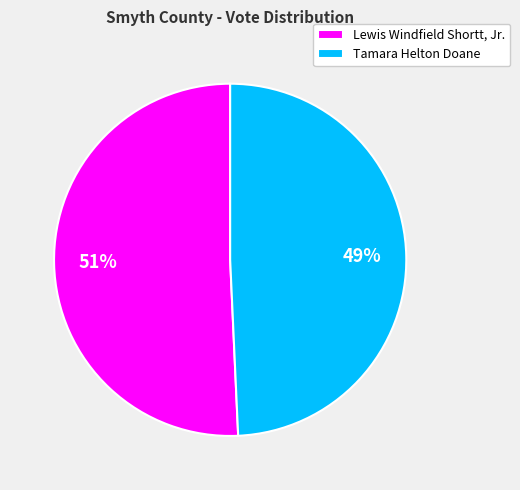

Is the sum of Lewis Windfield Shortt, Jr. and Tamara Helton Doane greater than half?

Yes